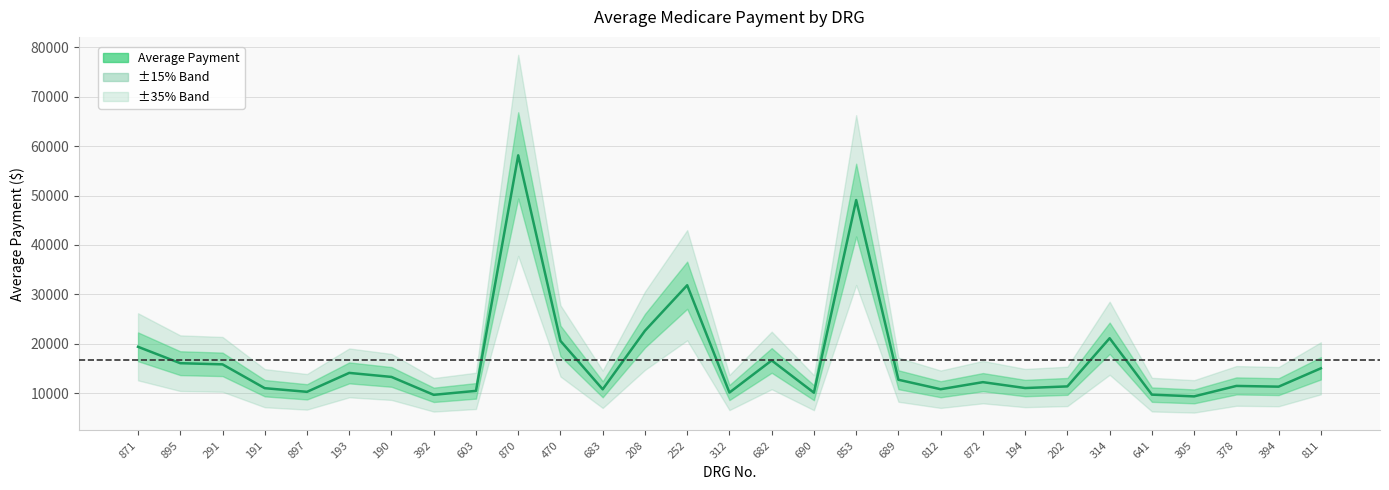

What is the value of the 20th point from the left?

10815.5